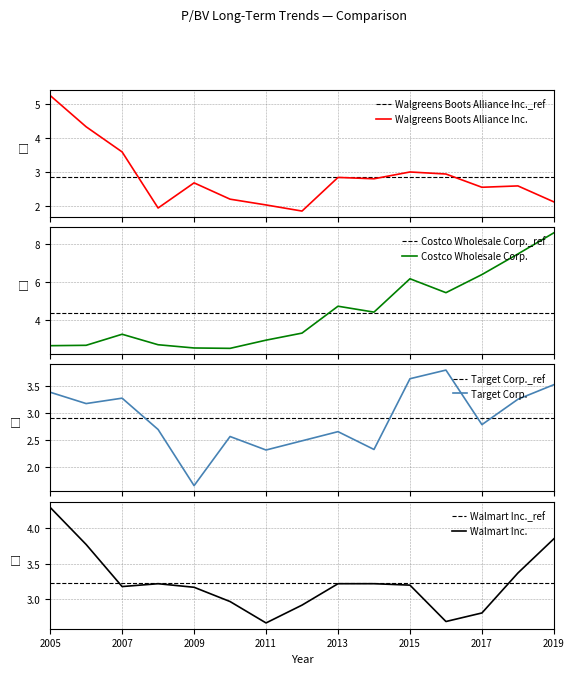

Is this an area chart (filled region under the line)?

No